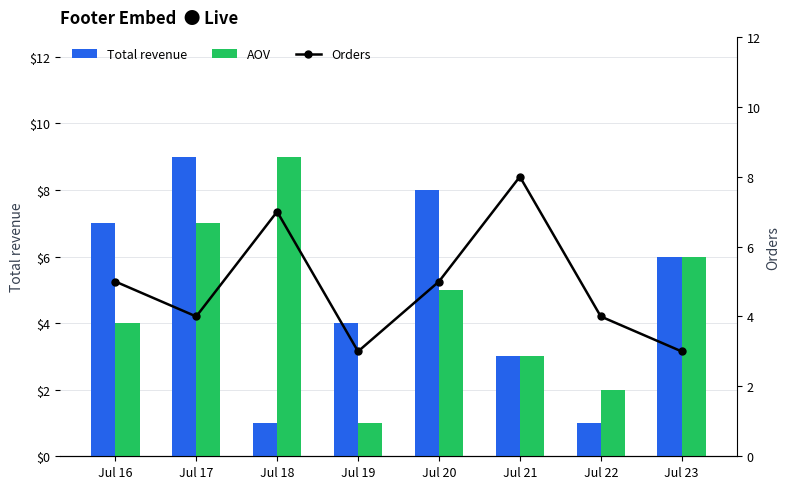

What is the average value of the Orders series?

5